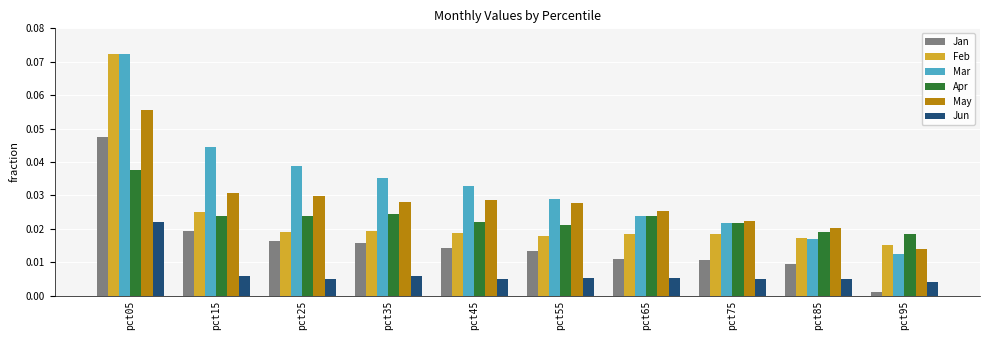

Which category has the highest value across all series?

pct05